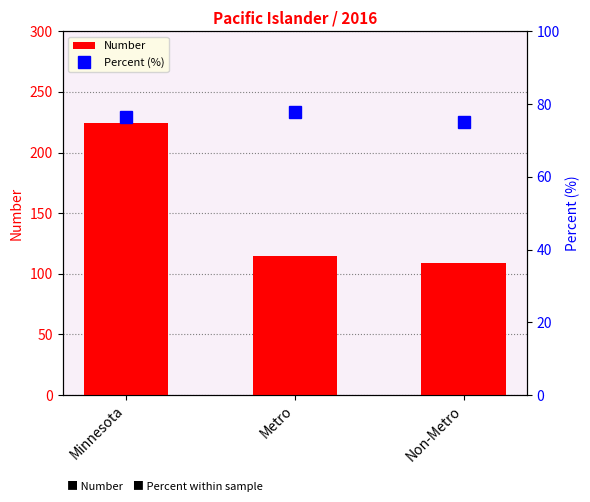

Reading left to right, list all the values displayed in this chart.

Number: 224.0	115.0	109.0
Percent (%): 76.5	77.7	75.2